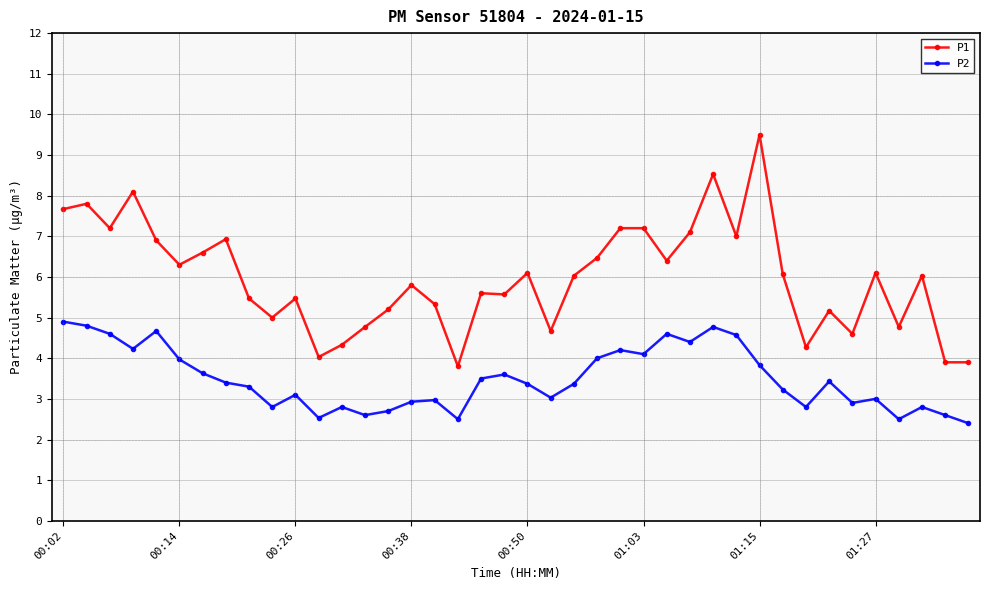

What is the value of the P2 point at the 28th from the left?

4.4